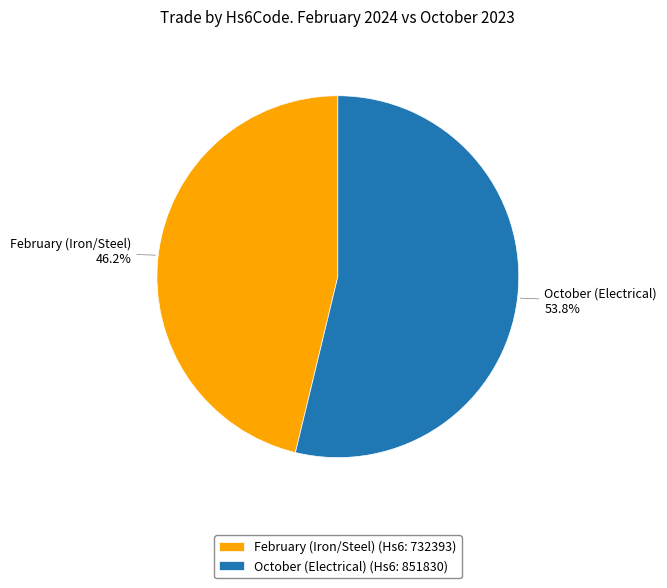

To the nearest percent, what is the combined percentage of February (Iron/Steel) and October (Electrical)?

100%